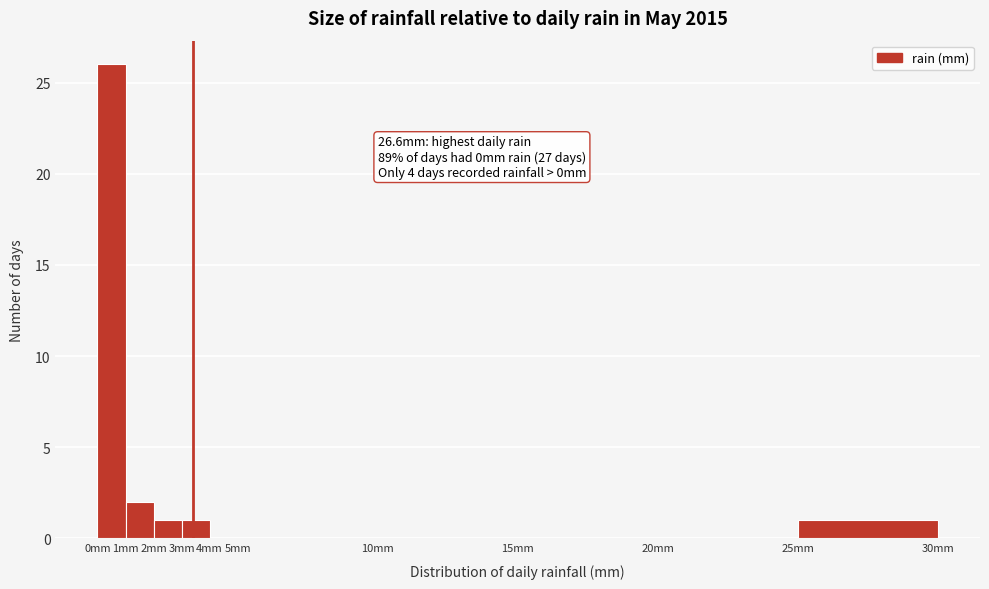

Over which range of the x-axis is the bar tallest?

0 to 1